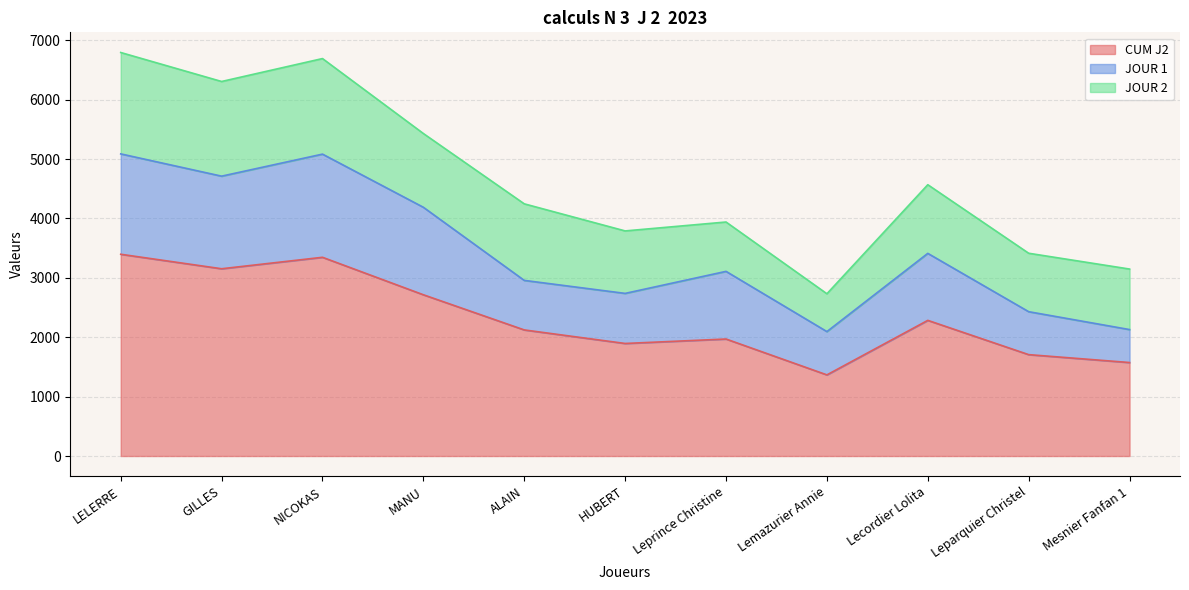

What is the label of the 5th point from the left?

ALAIN